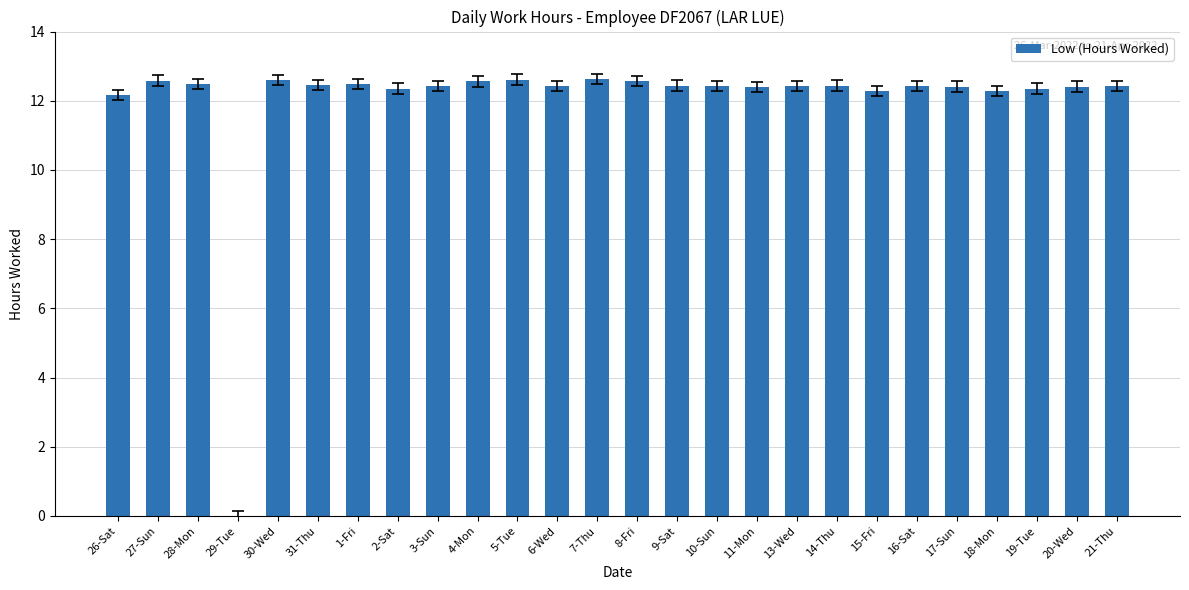

True or false: the data shows 21.3 at 31-Thu.

False